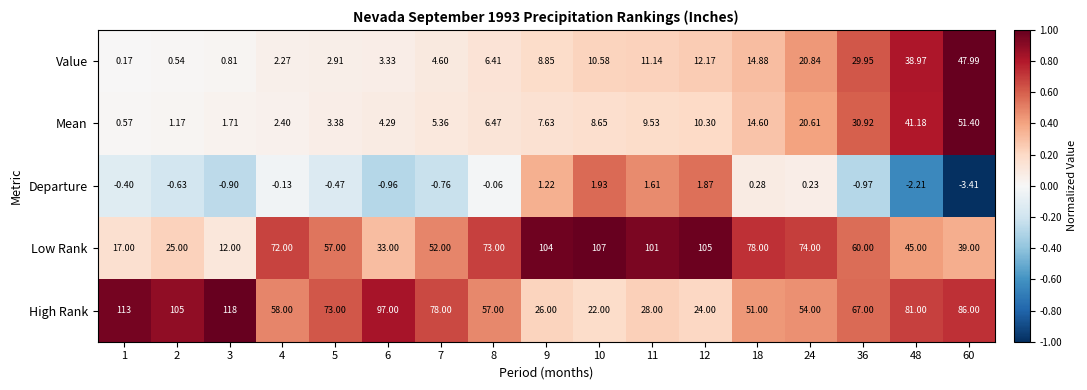

What is the total value across all series at 9?

147.7